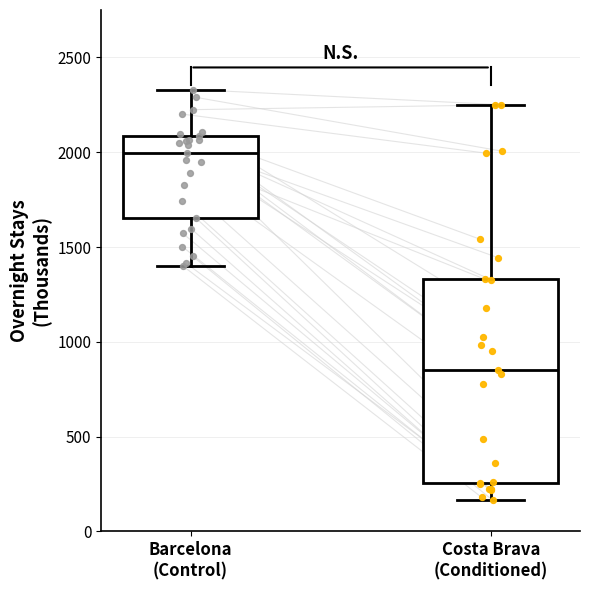

Which box is the tallest, from its lower edge to its upper edge?

Costa Brava (Conditioned)